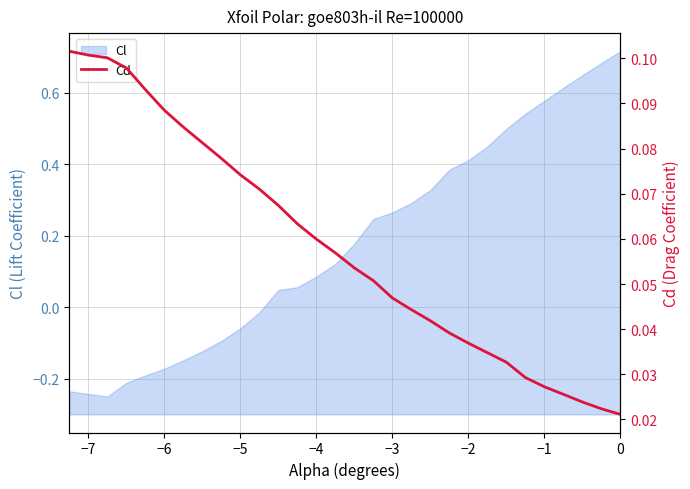

How many values are between 0 and 1?

30